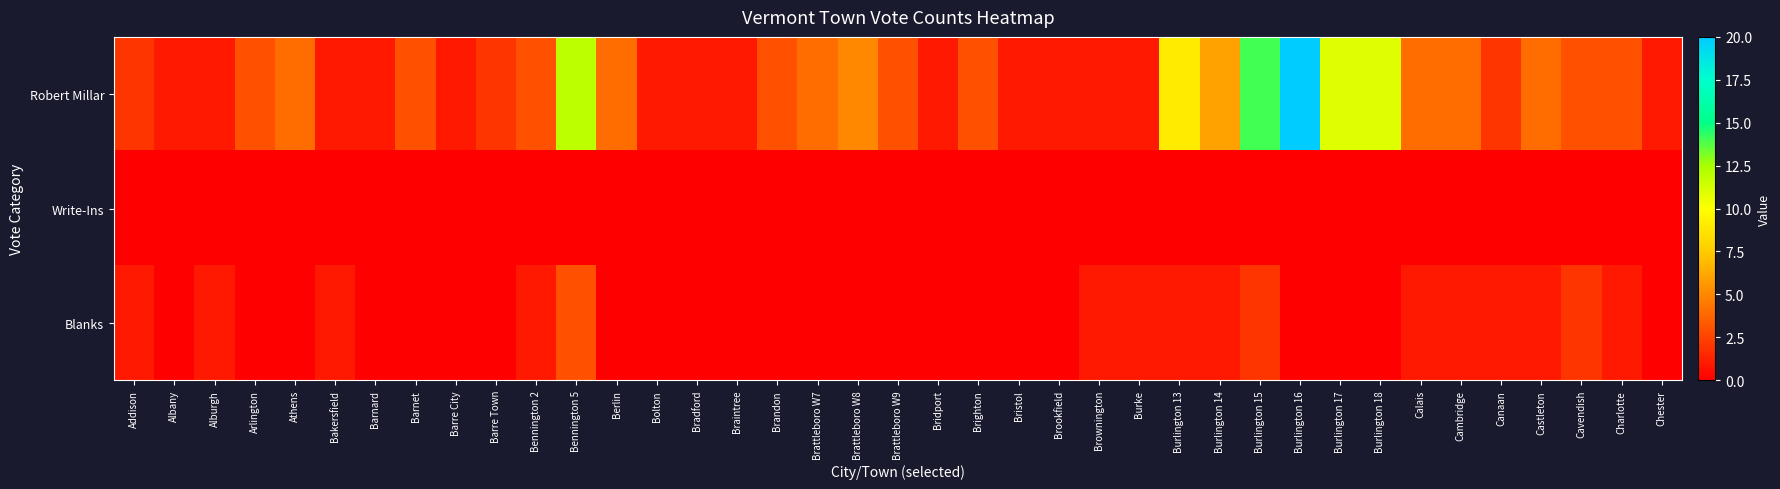

What is the spread (max minus min) of values at Burlington 15?

14